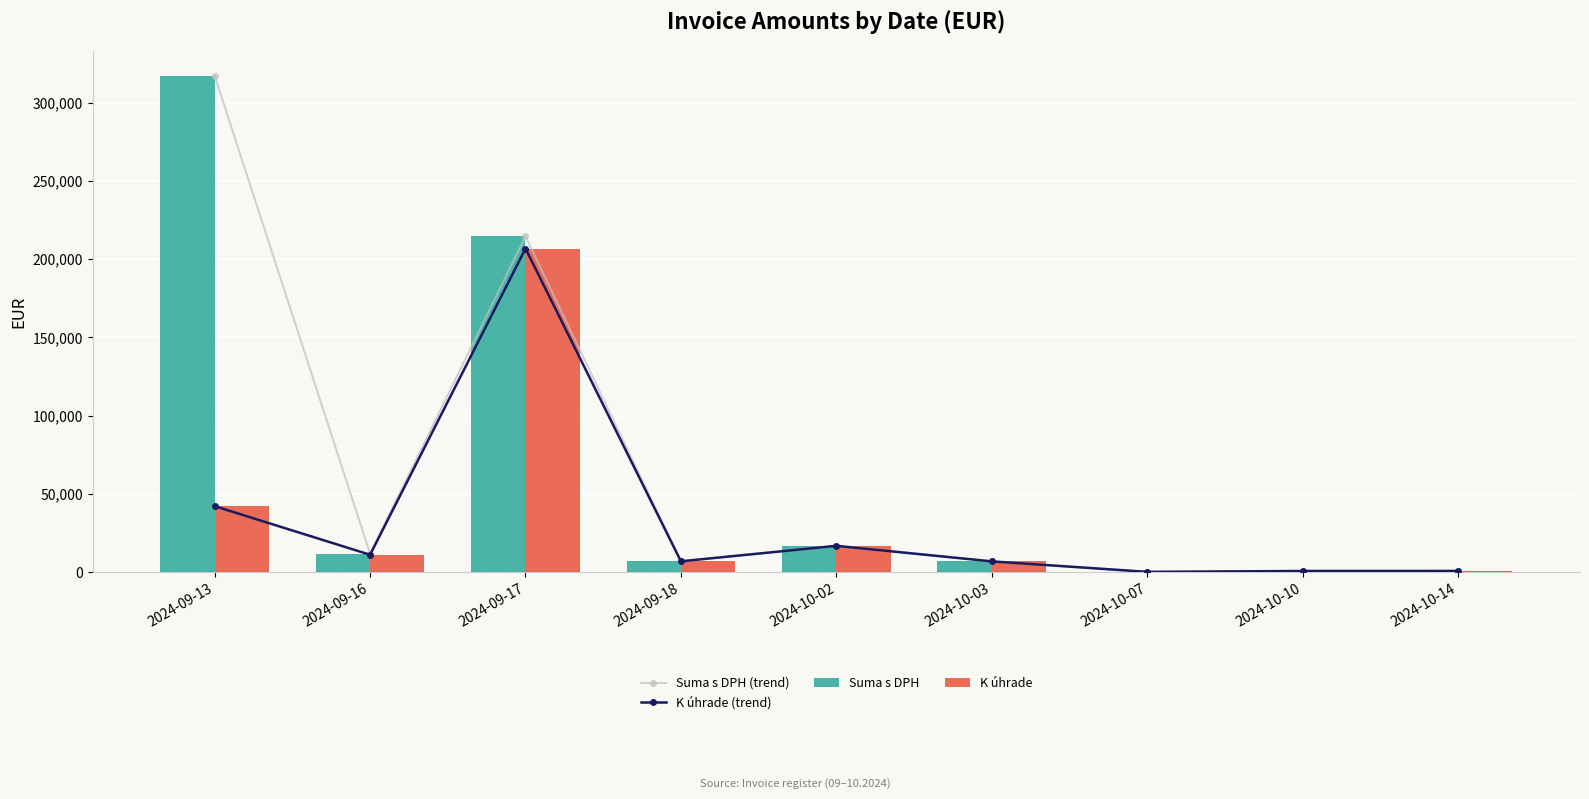

What position from the left is 2024-09-16?

2